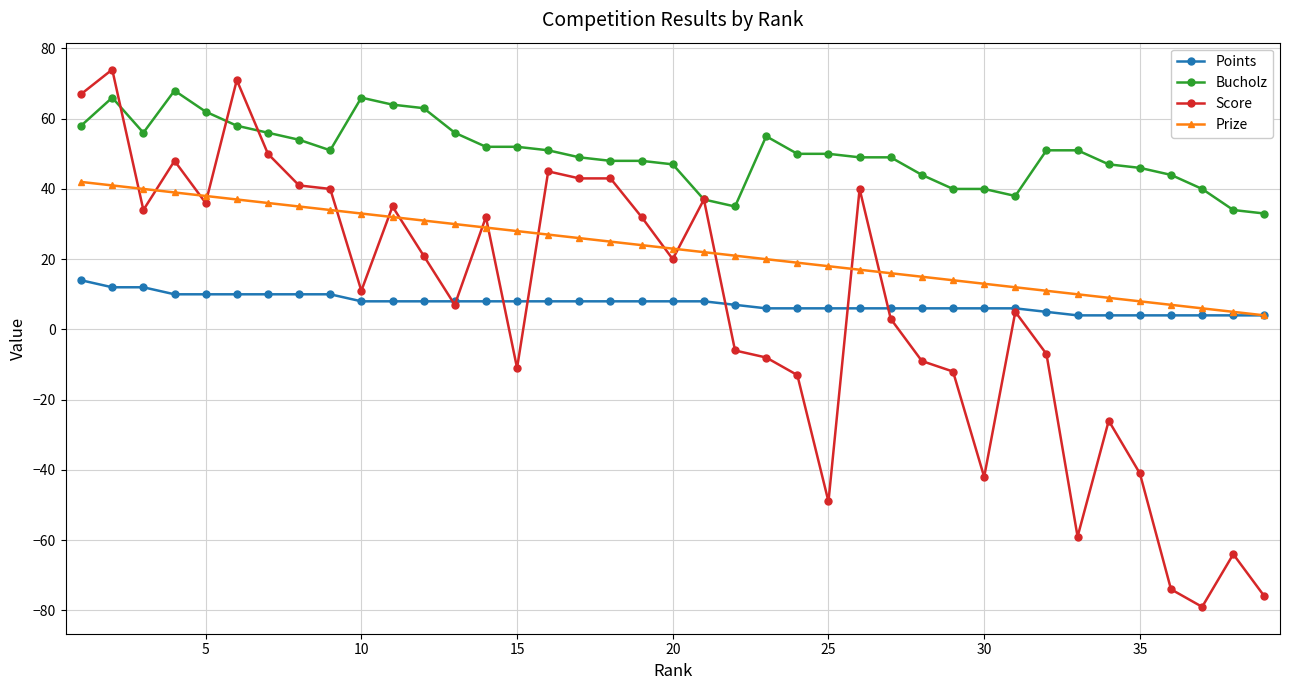

True or false: Points and Bucholz intersect in this chart.

False